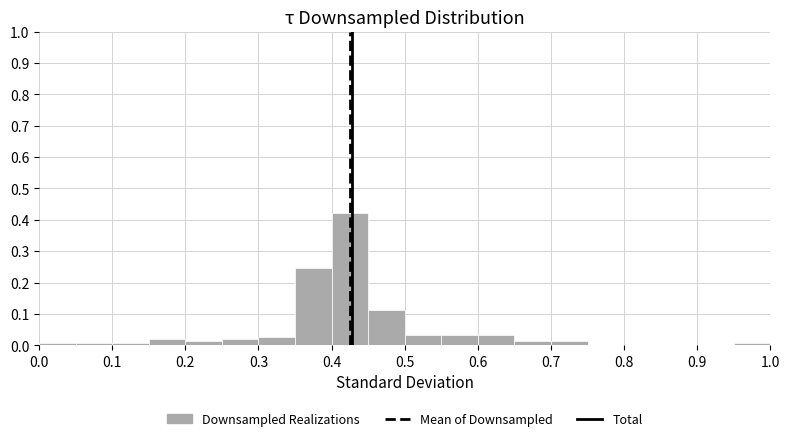

Reading left to right, transcribe this chart: for each bar, give the range it covers on the x-axis and its height. The values are not printed on the chart, so give them approximately, as read against the axis.

0.00 to 0.05: under 0.01
0.05 to 0.10: under 0.01
0.10 to 0.15: under 0.01
0.15 to 0.20: 0.02
0.20 to 0.25: 0.01
0.25 to 0.30: 0.02
0.30 to 0.35: 0.03
0.35 to 0.40: 0.25
0.40 to 0.45: 0.42
0.45 to 0.50: 0.11
0.50 to 0.55: 0.03
0.55 to 0.60: 0.03
0.60 to 0.65: 0.03
0.65 to 0.70: 0.01
0.70 to 0.75: 0.01
0.75 to 0.80: 0
0.80 to 0.85: 0
0.85 to 0.90: 0
0.90 to 0.95: 0
0.95 to 1.00: under 0.01